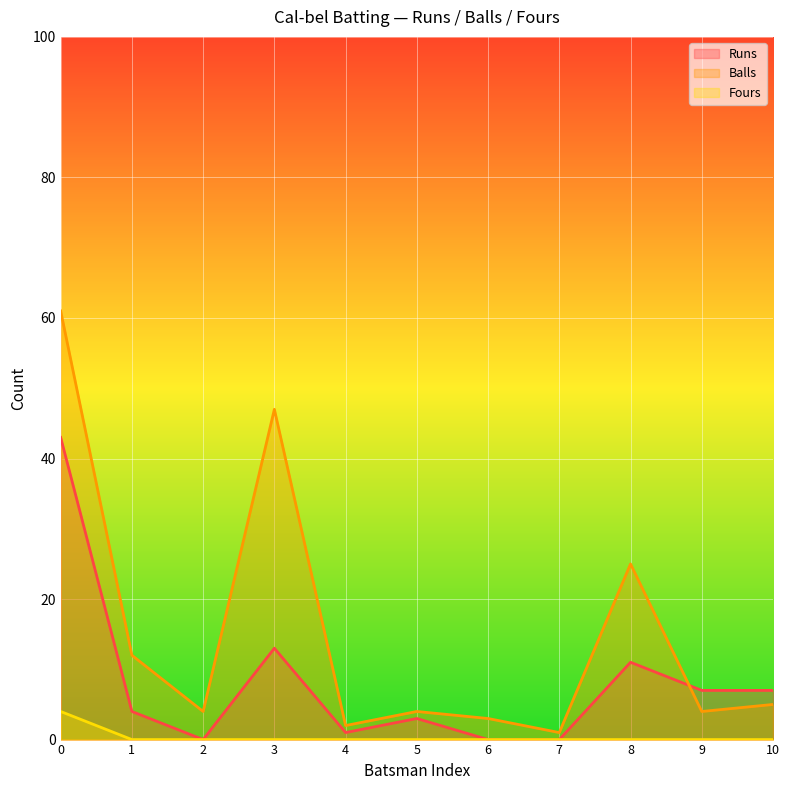

Between 0 and 10, which series saw the biggest shift?

Balls